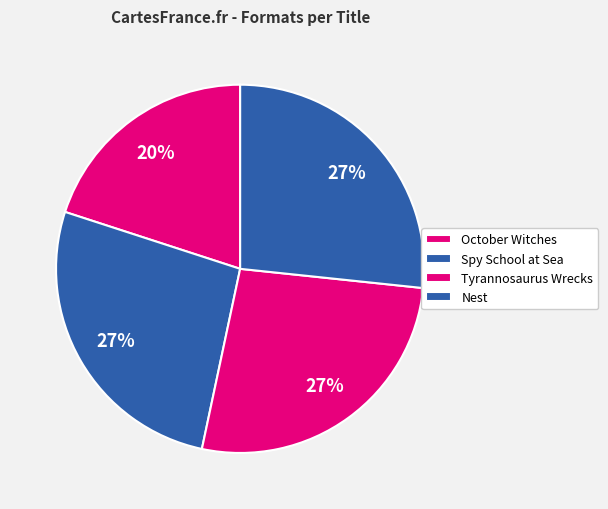

Is the sum of Tyrannosaurus Wrecks and October Witches greater than half?

No